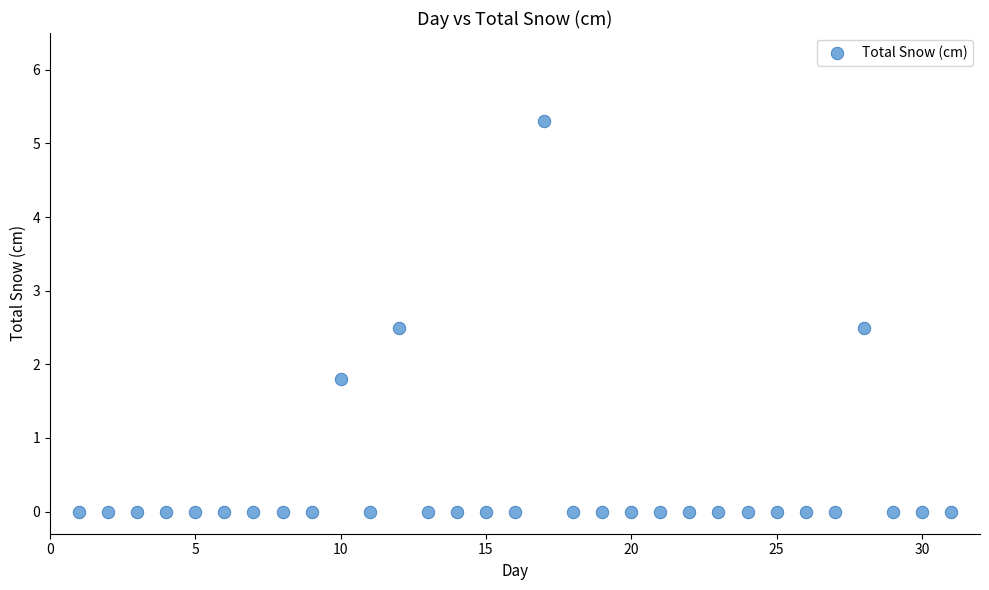

What is the range of Y values (max minus min)?

5.3